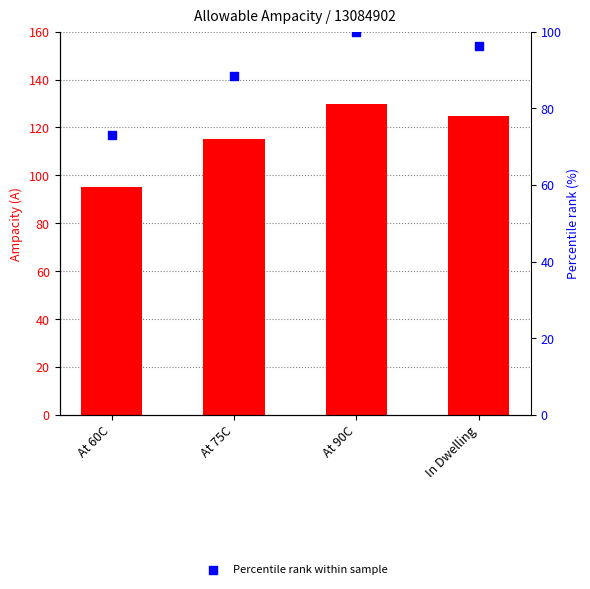

At which category is the sum across all series the highest?

At 90C